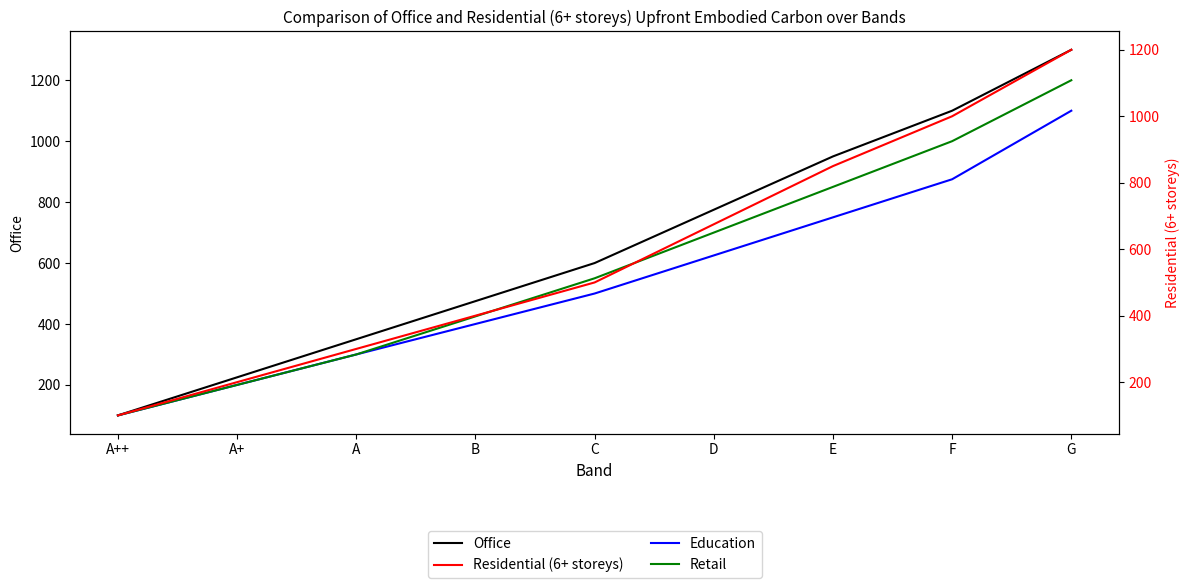

True or false: Retail and Office intersect in this chart.

False